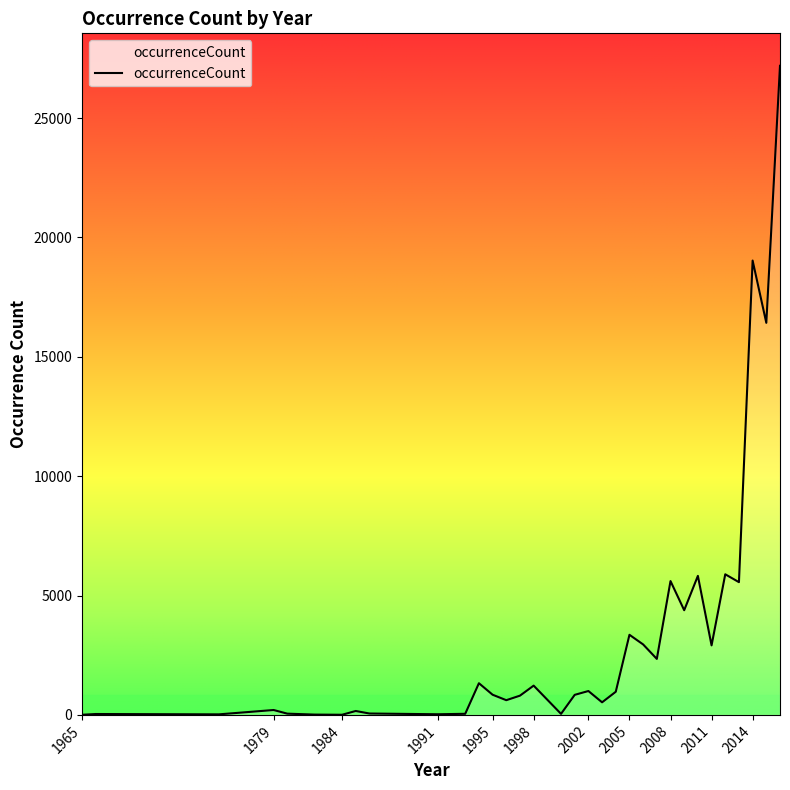

What is the greatest value displayed?

27188